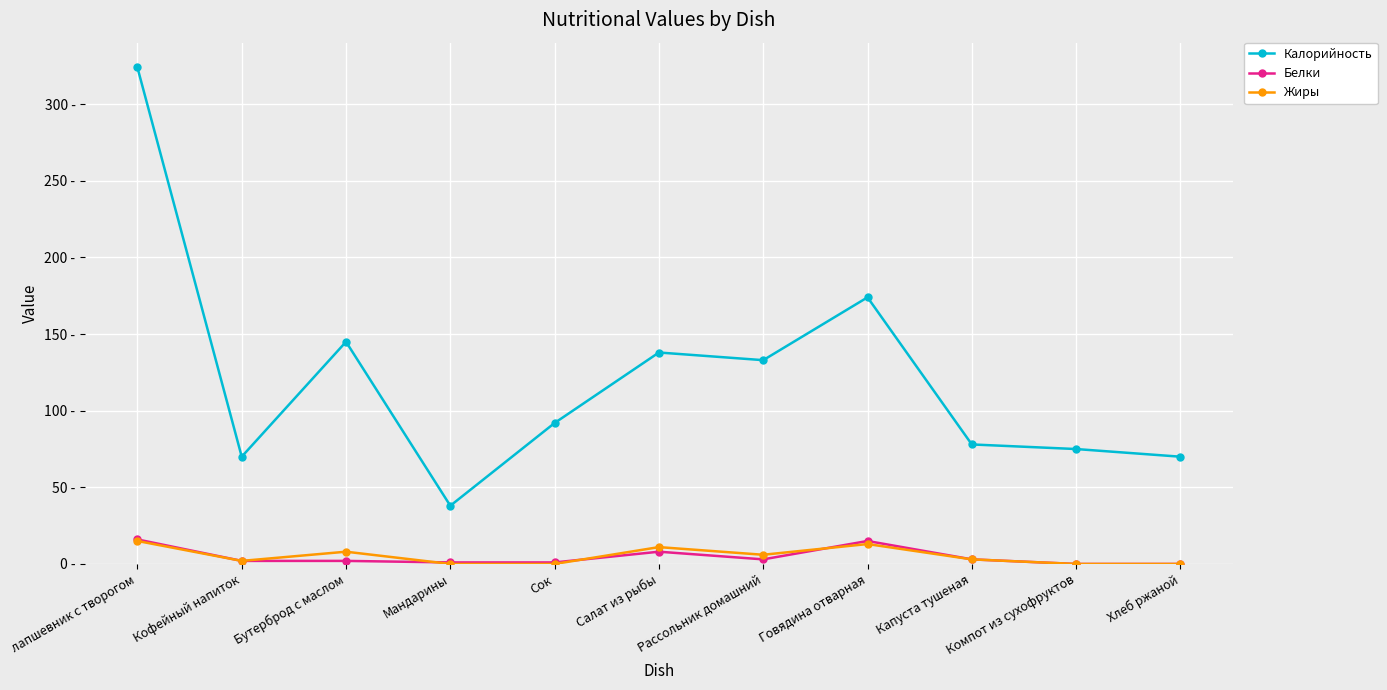

What is the spread (max minus min) of values at Бутерброд с маслом?

143